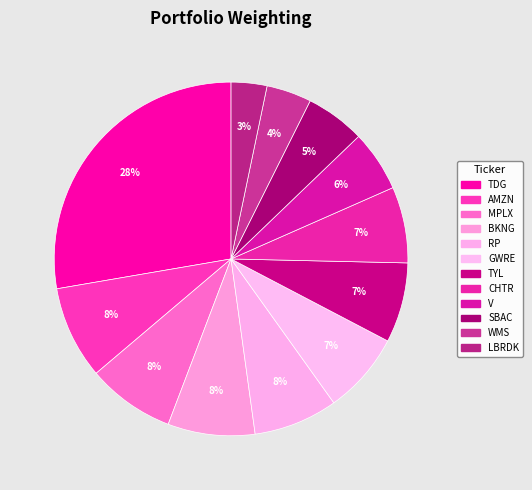

Count the number of slices in the pie.

12